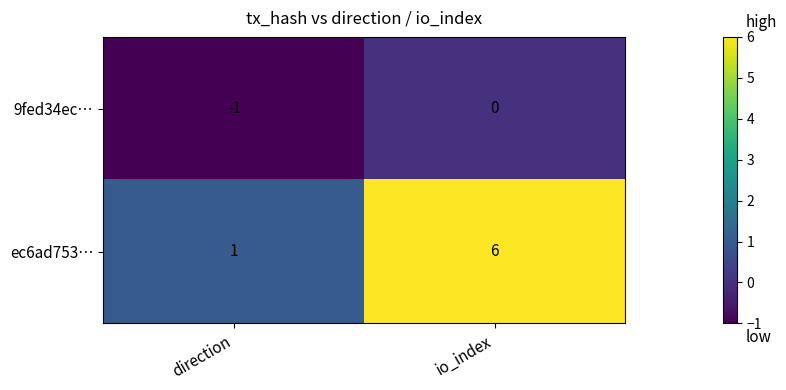

Reading right to left, list all the values displayed in this chart.

9fed34ec…: io_index=0	direction=-1
ec6ad753…: io_index=6	direction=1